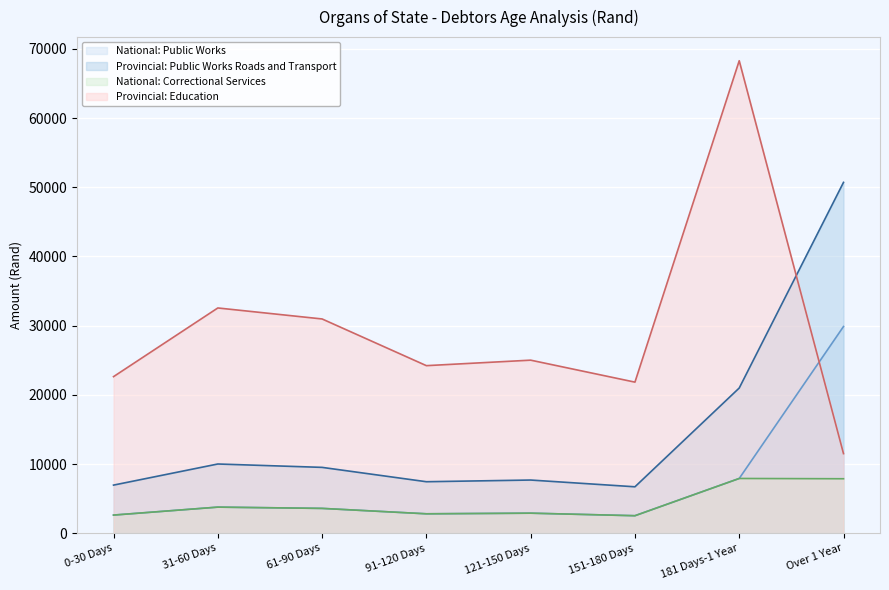

True or false: National: Public Works and Provincial: Public Works Roads and Transport intersect in this chart.

False